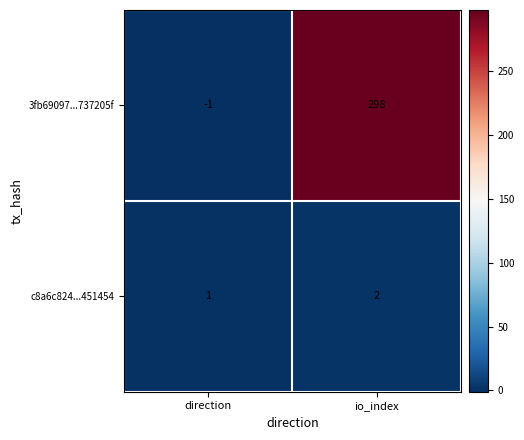

How many series are shown in this chart?

2